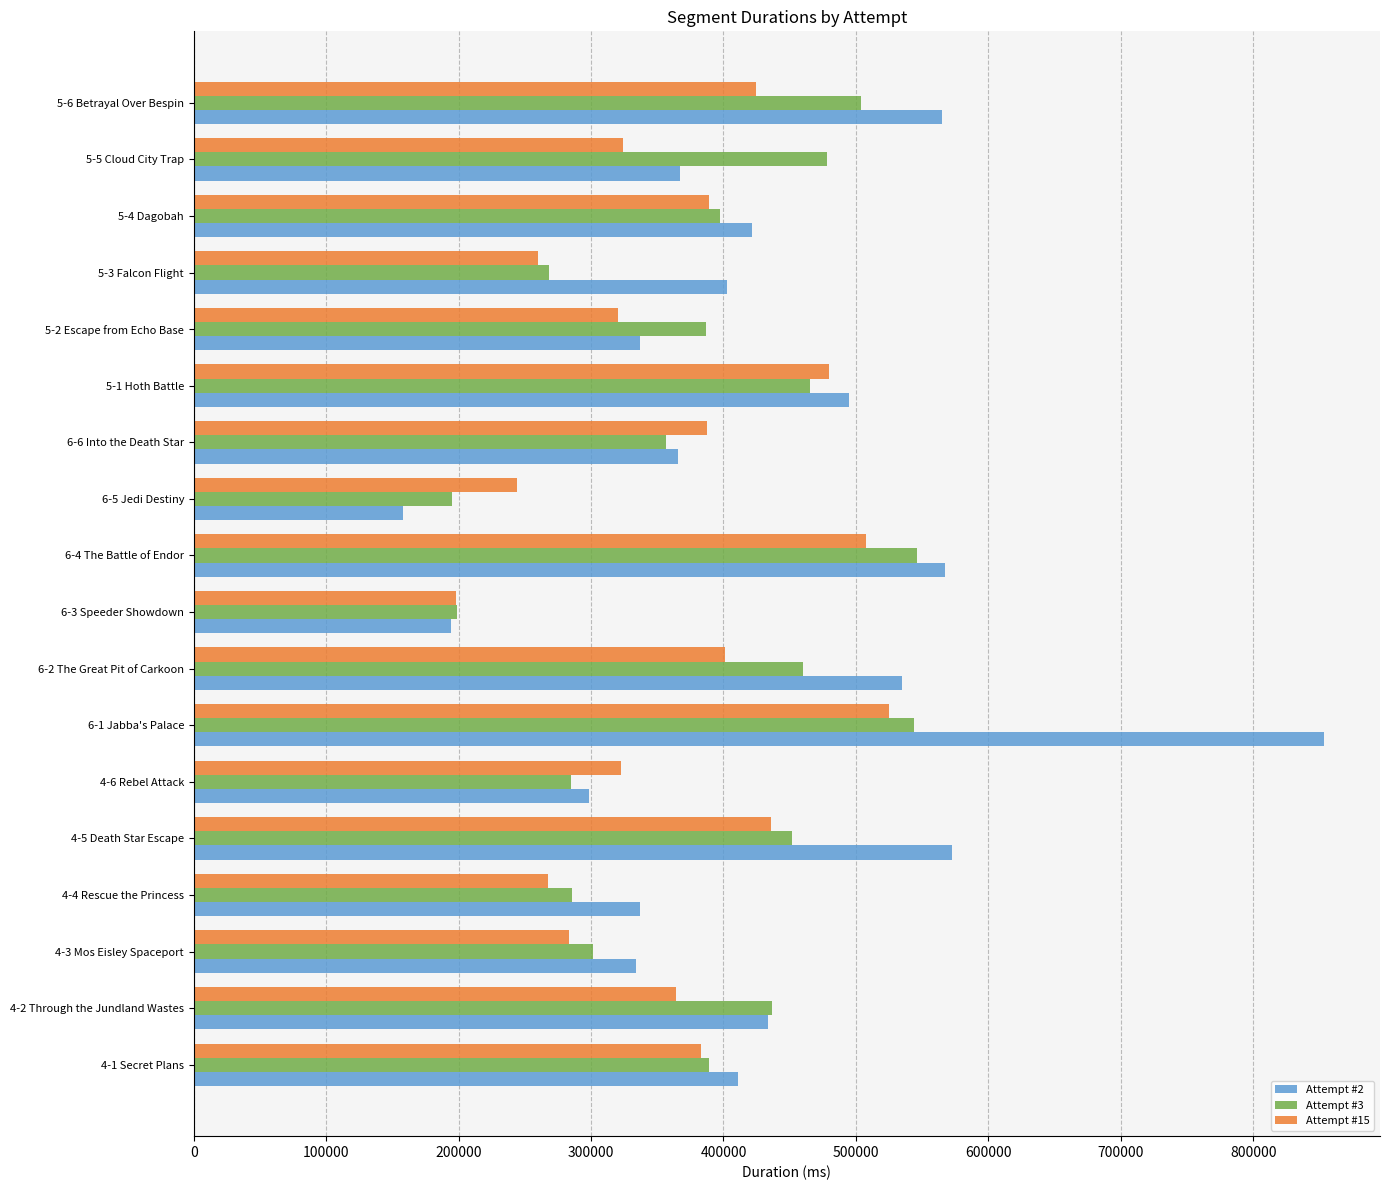

What is the difference between the second highest and minimum values in the Attempt #2 series?

414596